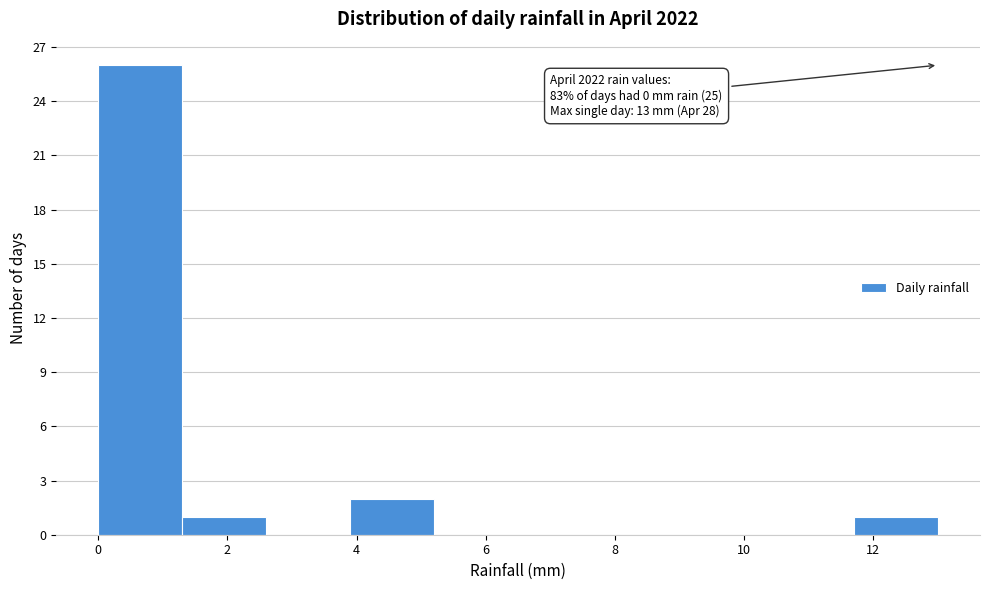

Over which range of the x-axis is the bar tallest?

0.0 to 1.3